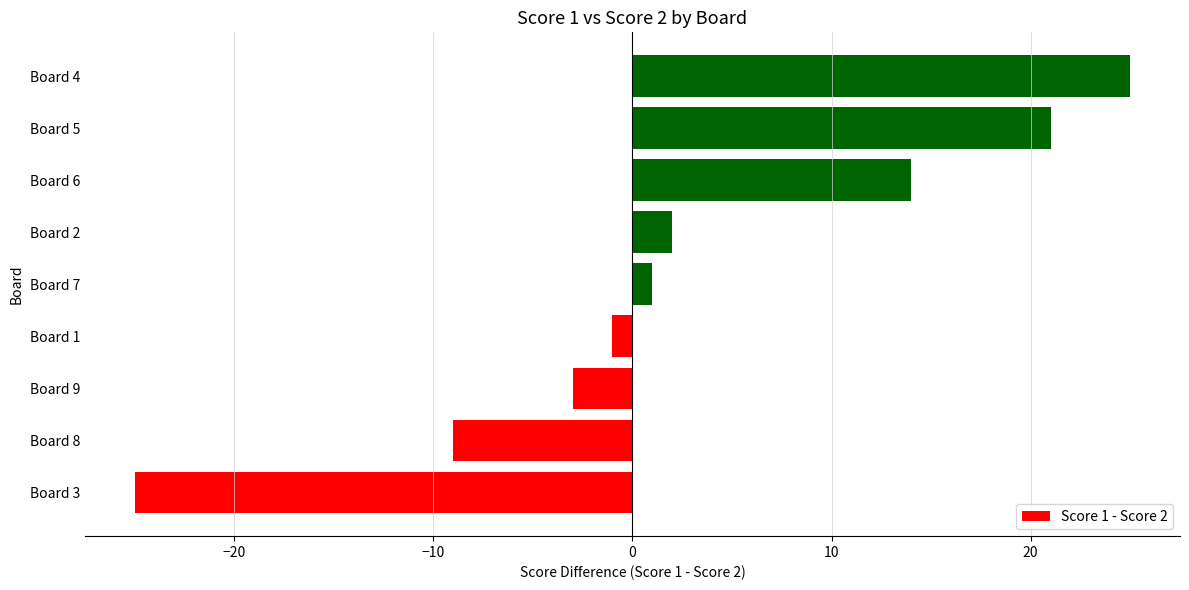

Reading bottom to top, extract all data points from this chart.

Board 3=-25	Board 8=-9	Board 9=-3	Board 1=-1	Board 7=1	Board 2=2	Board 6=14	Board 5=21	Board 4=25